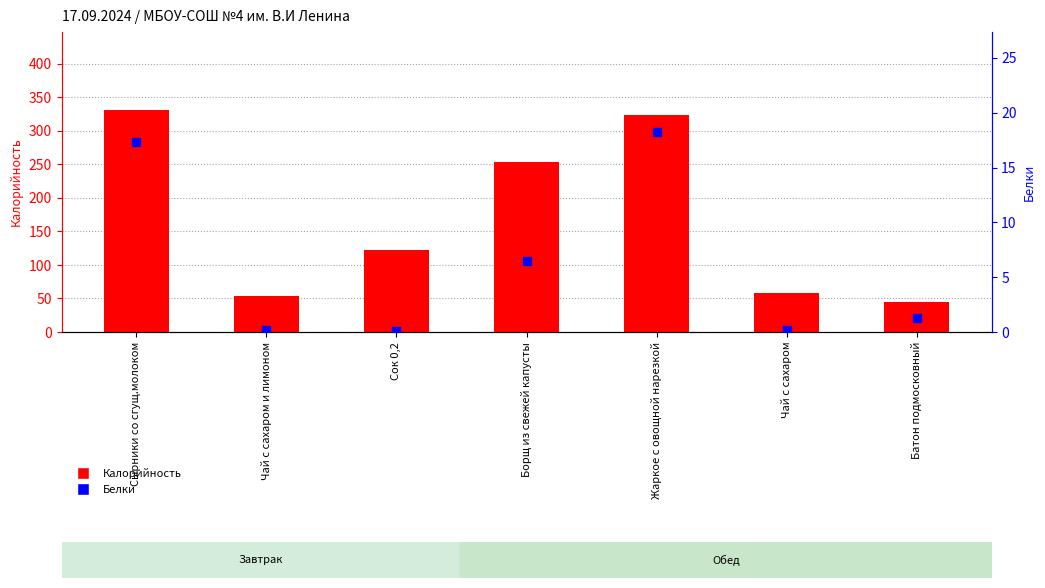

Which category has the lowest value across all series?

Сок 0,2